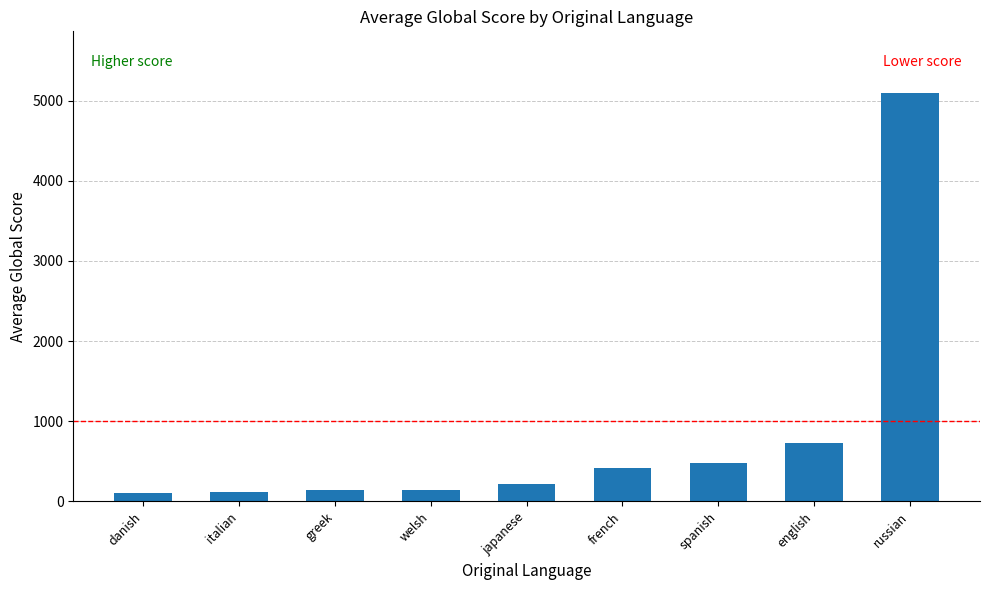

What is the sum of the values at danish and japanese?

327.8